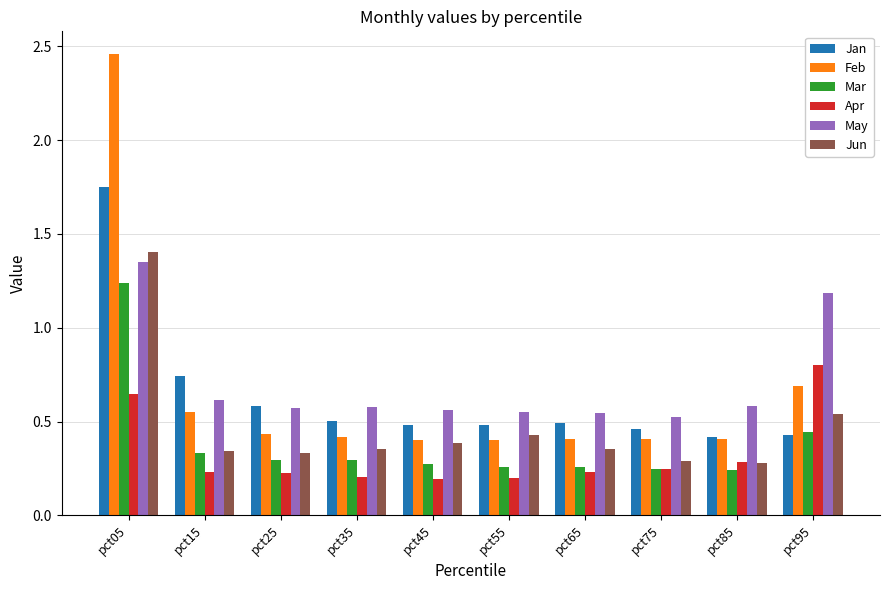

How many bars are there in total?

60